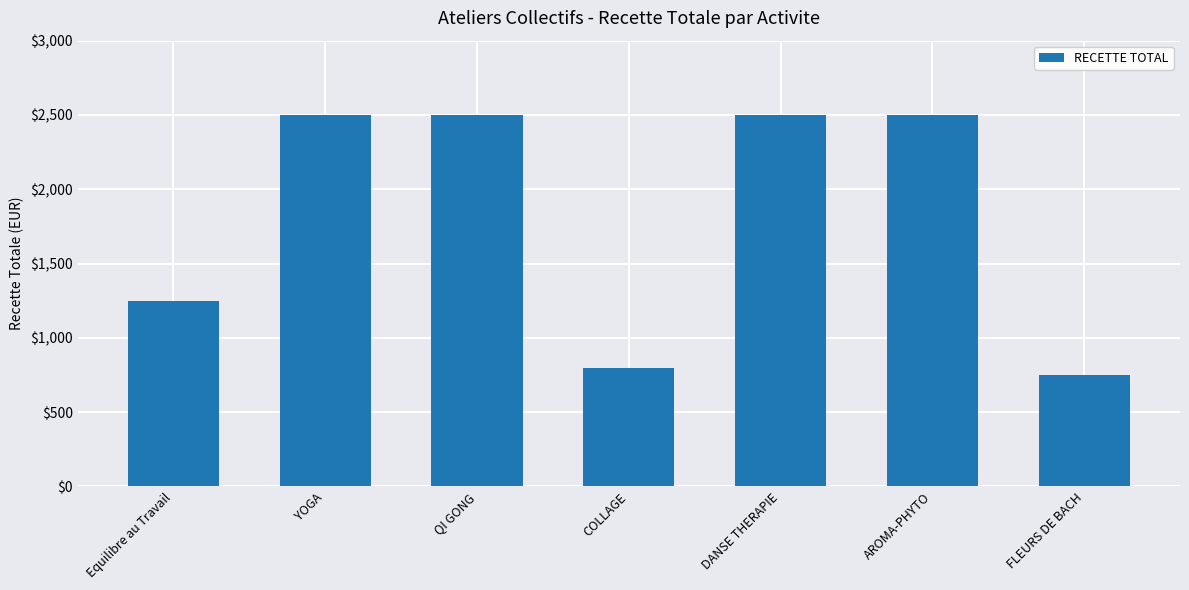

How many categories are shown in the chart?

7